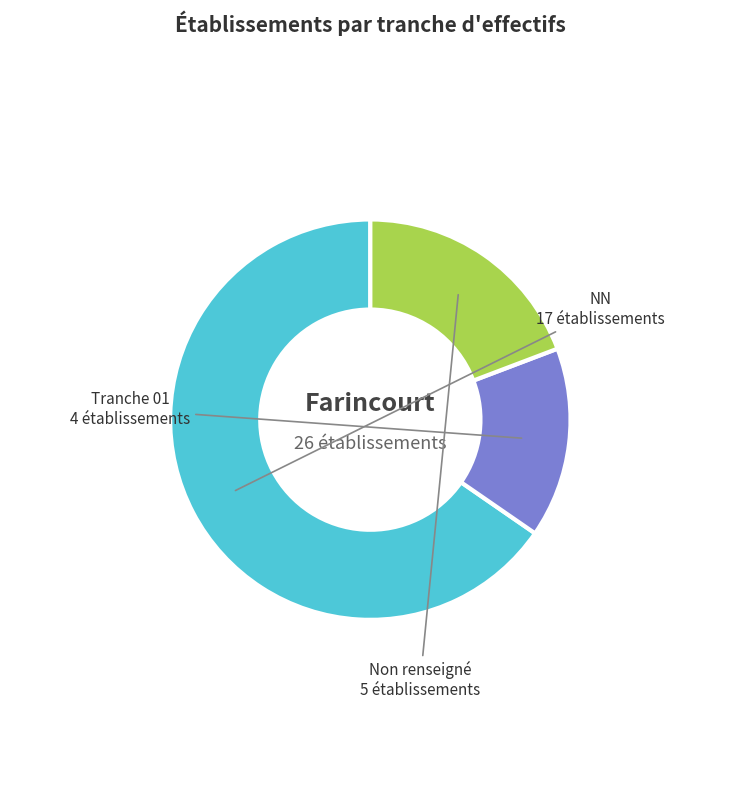

Is there a majority slice in this chart?

Yes